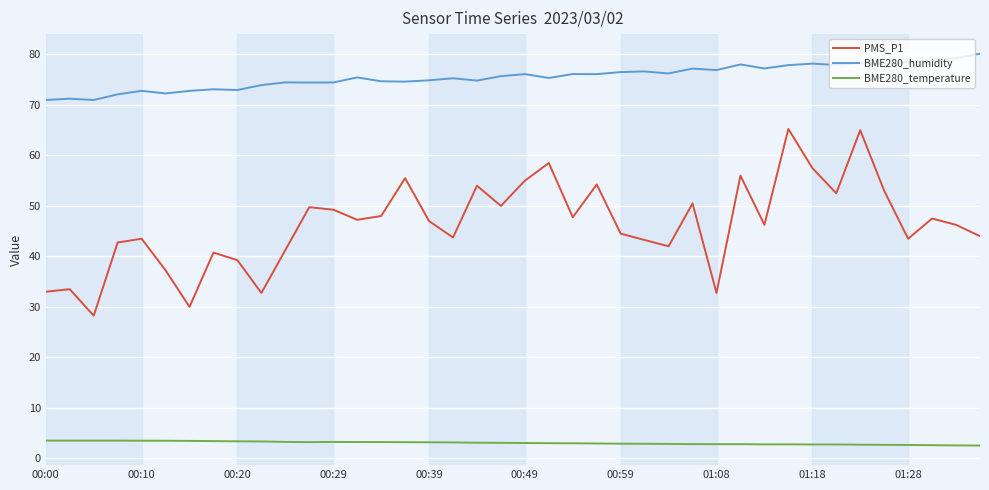

What is the greatest value displayed?

80.2